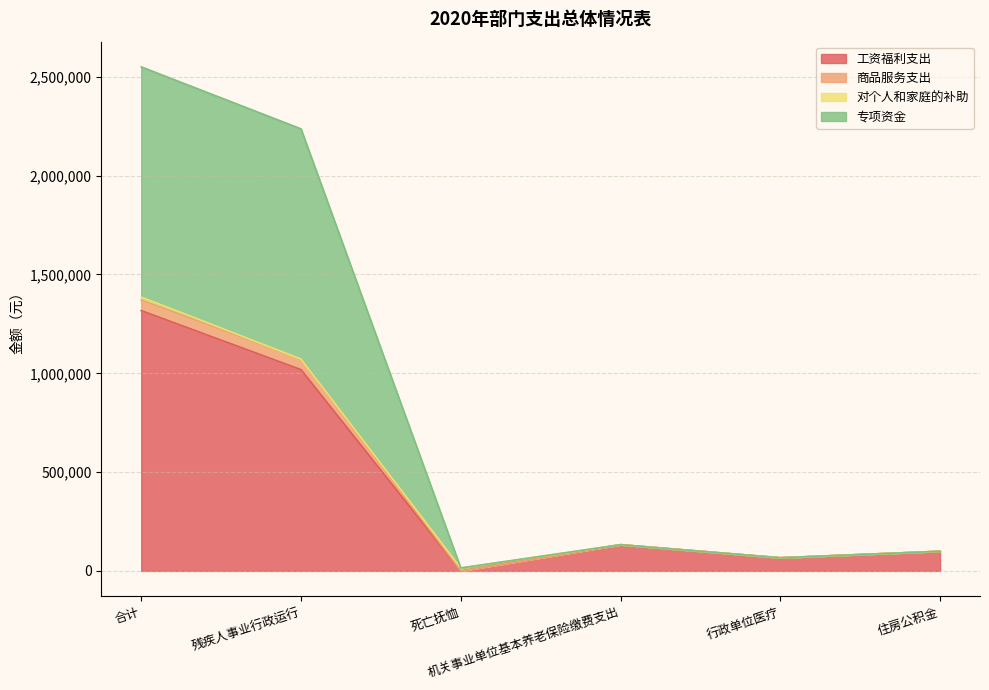

What is the label of the 6th point from the left?

住房公积金